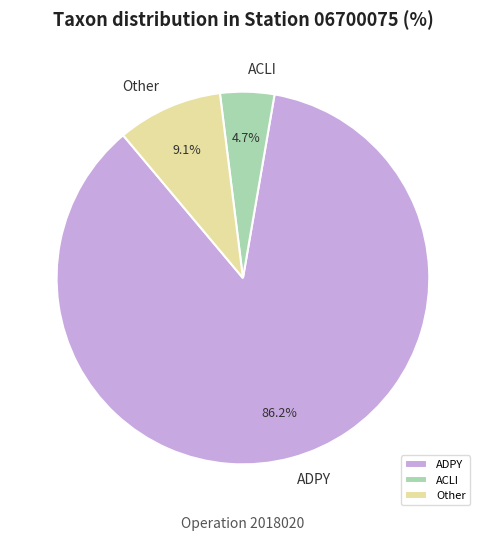

What percentage do Other and ADPY together represent?

95.3%